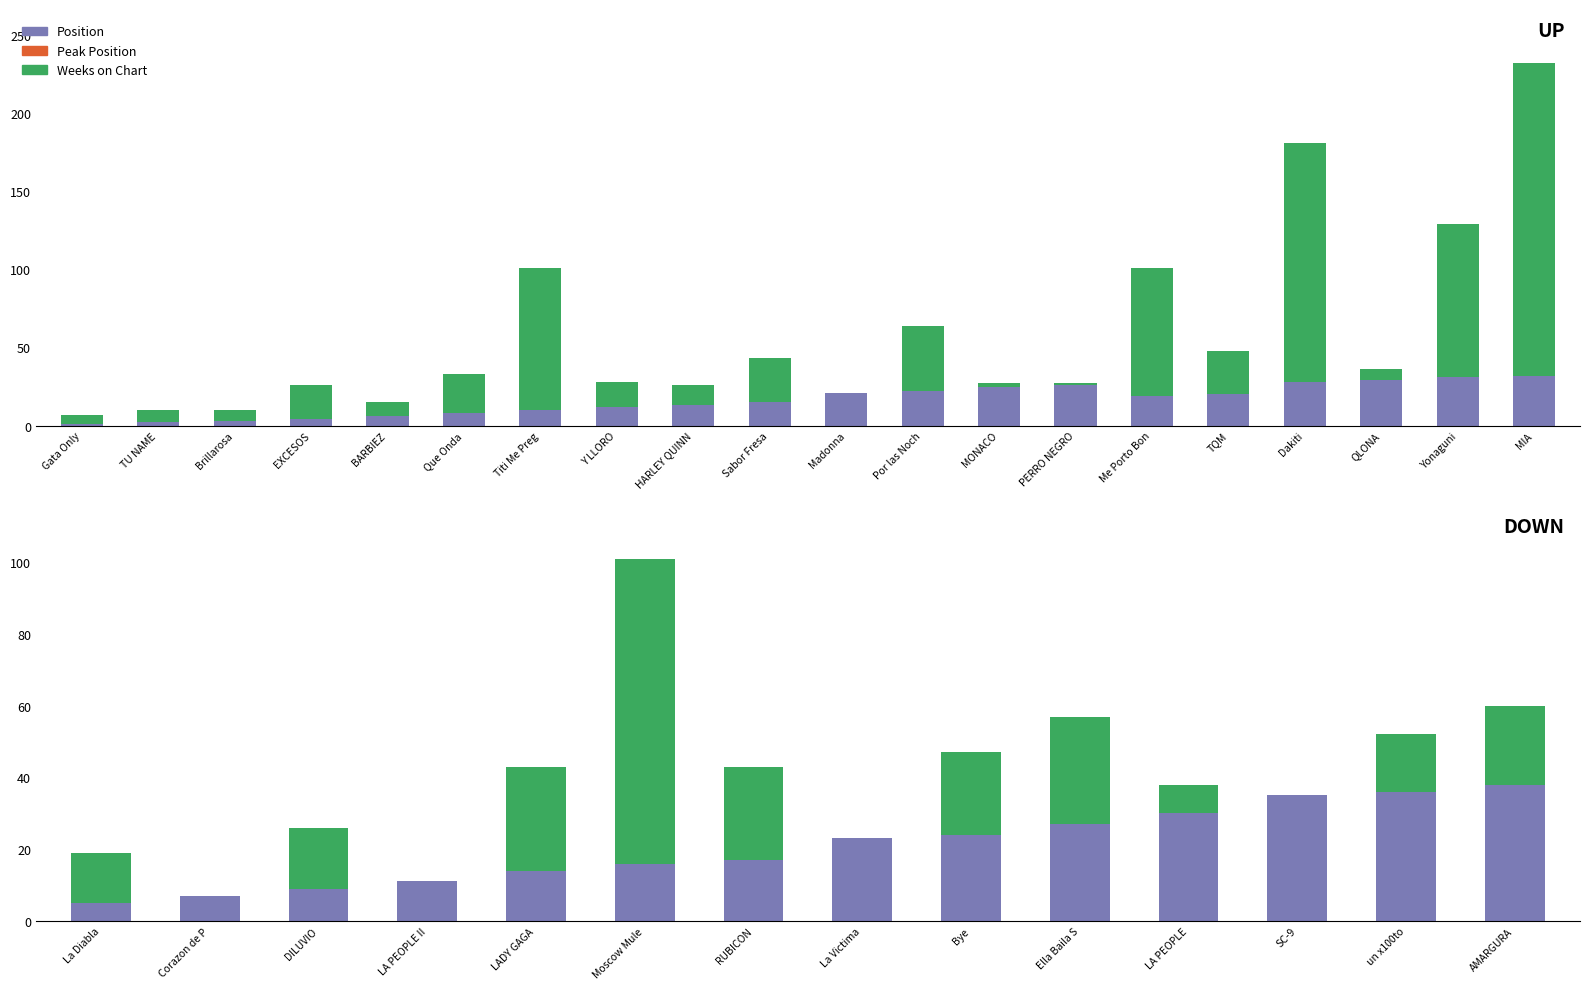

What are all the series names shown in the legend?

Weeks on Chart, Peak Position, Position